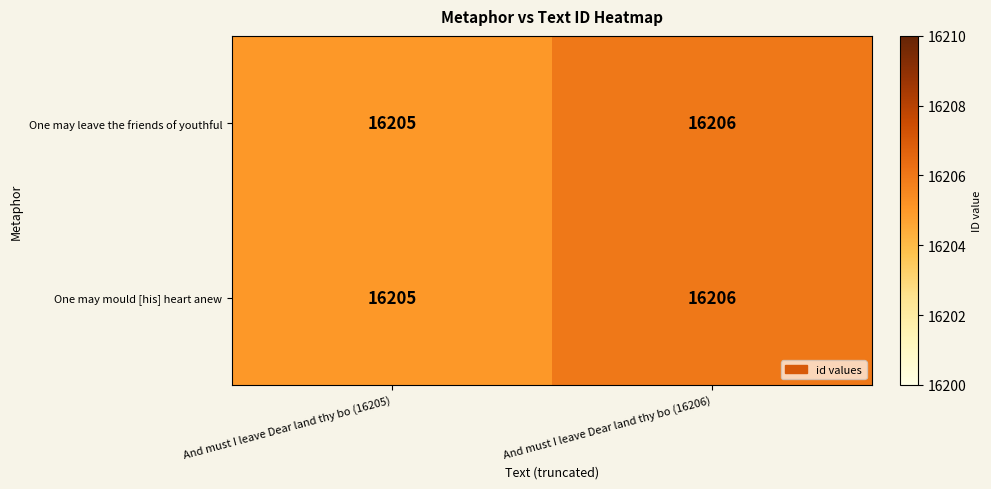

What is the total value across all series at And must I leave Dear land thy bo (16206)?

32412